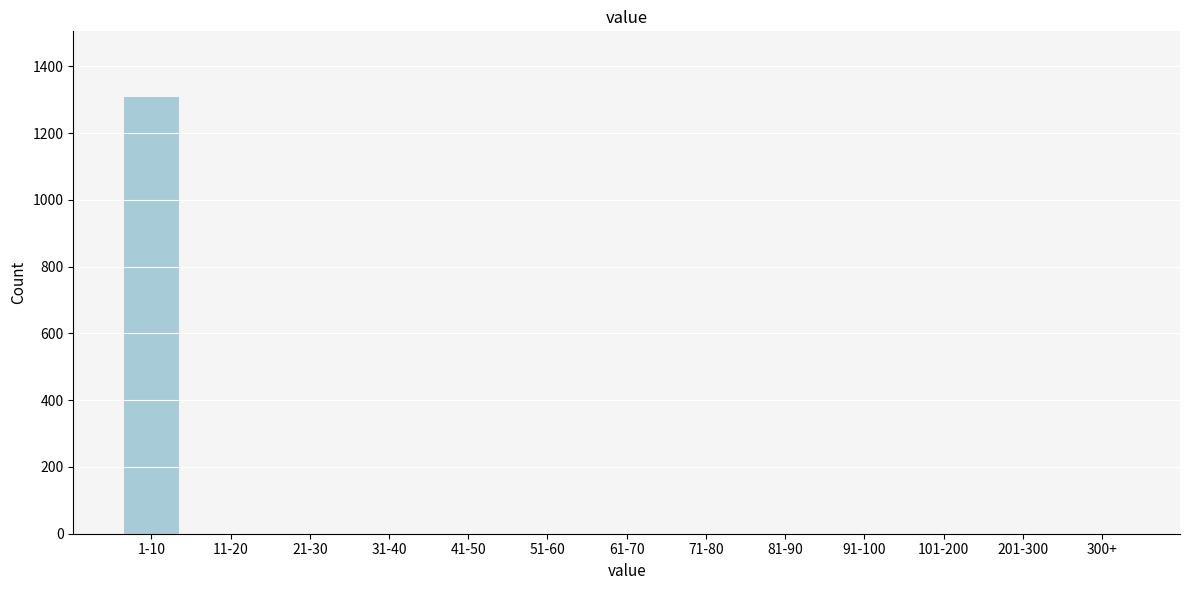

Reading left to right, extract all data points from this chart.

1-10=1309	11-20=0	21-30=0	31-40=0	41-50=0	51-60=0	61-70=0	71-80=0	81-90=0	91-100=0	101-200=0	201-300=0	300+=0